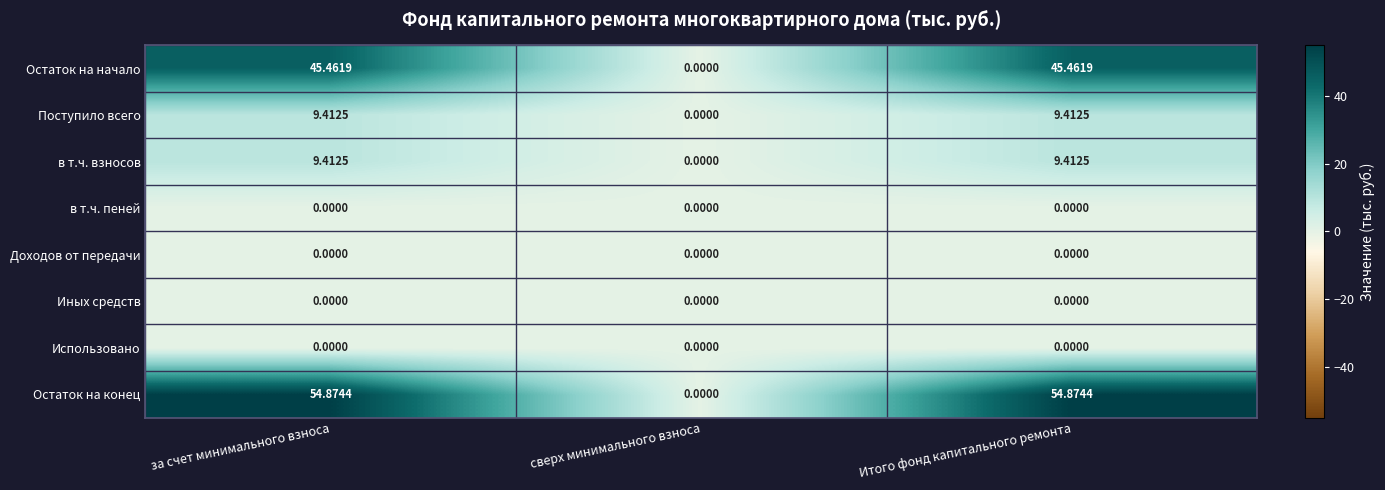

At how many categories does at least one series exceed 46?

2